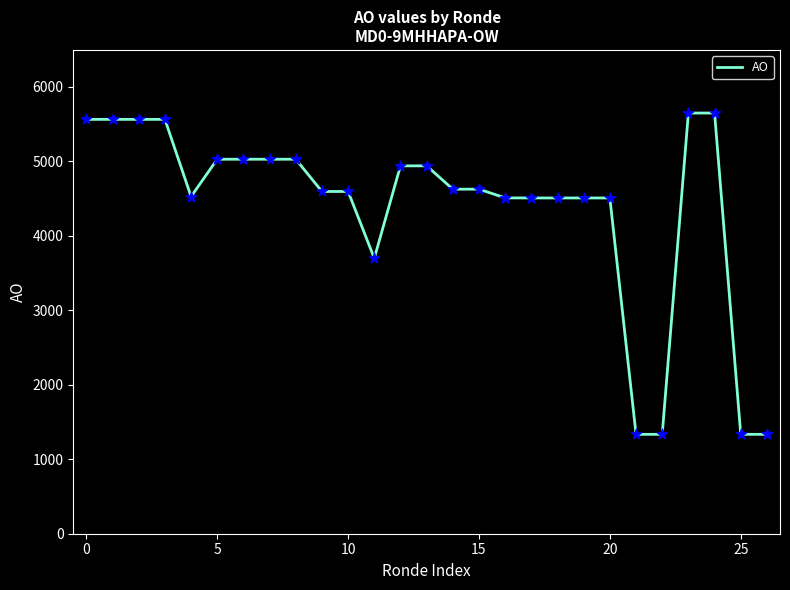

What is the minimum value shown in the chart?

1334